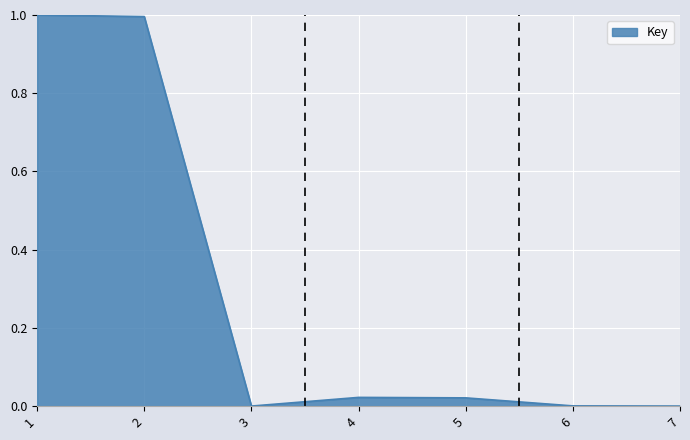

What is the greatest value displayed?

1.0